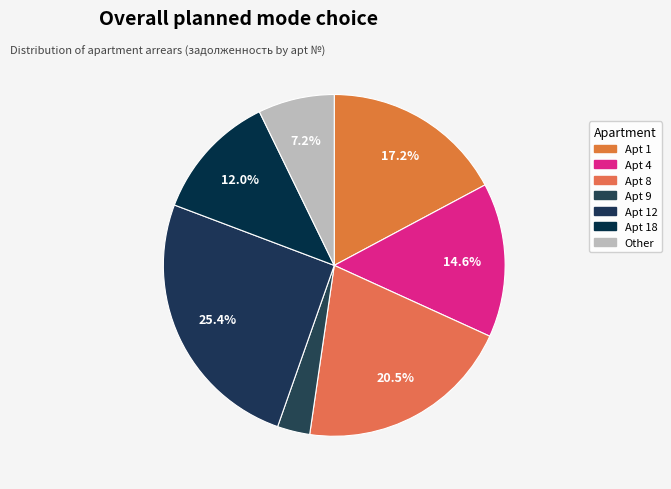

How many slices are in this pie chart?

7